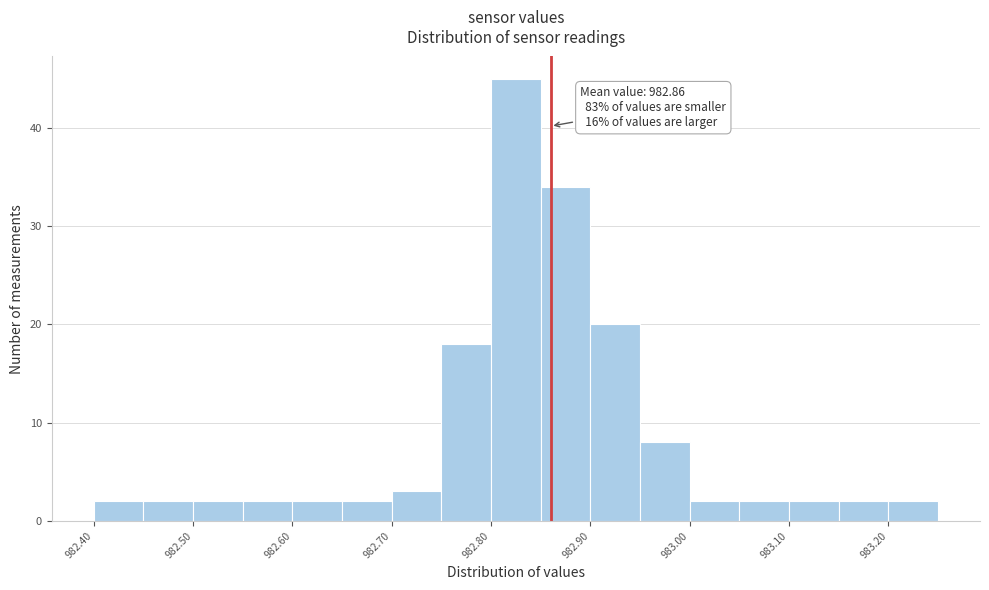

Over which range of the x-axis is the bar tallest?

982.80 to 982.85